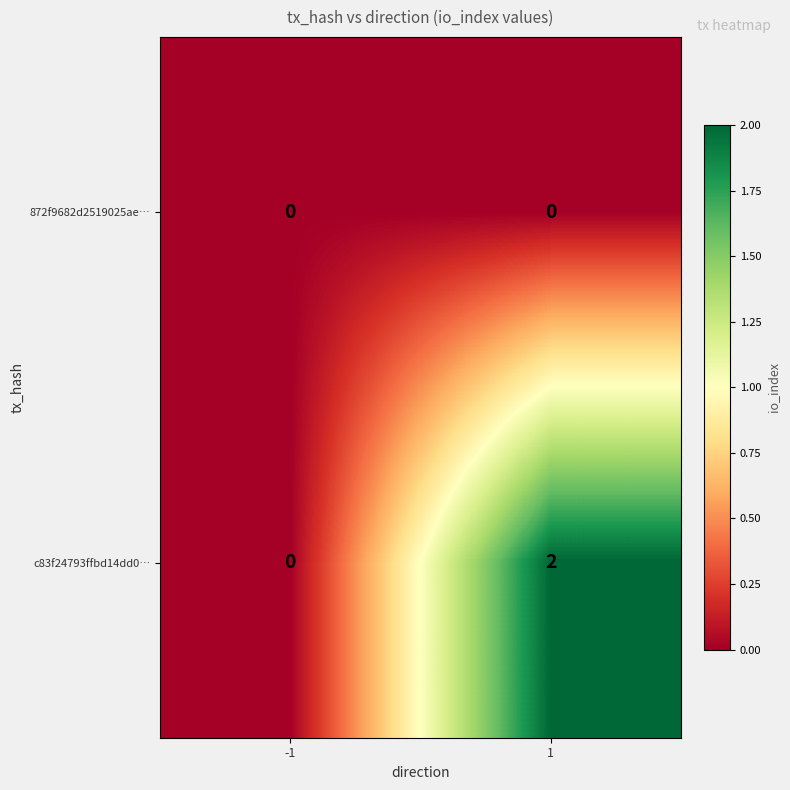

Which series has the widest spread of values?

c83f24793ffbd14dd0…